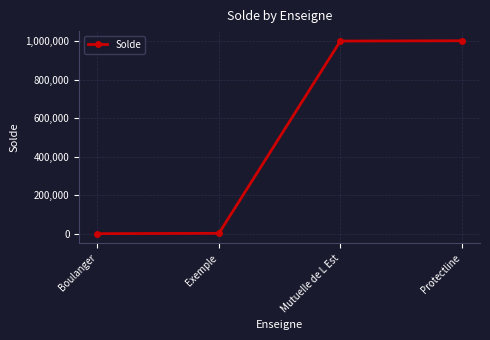

True or false: there are more than 2 points higher than both neighbors.

False